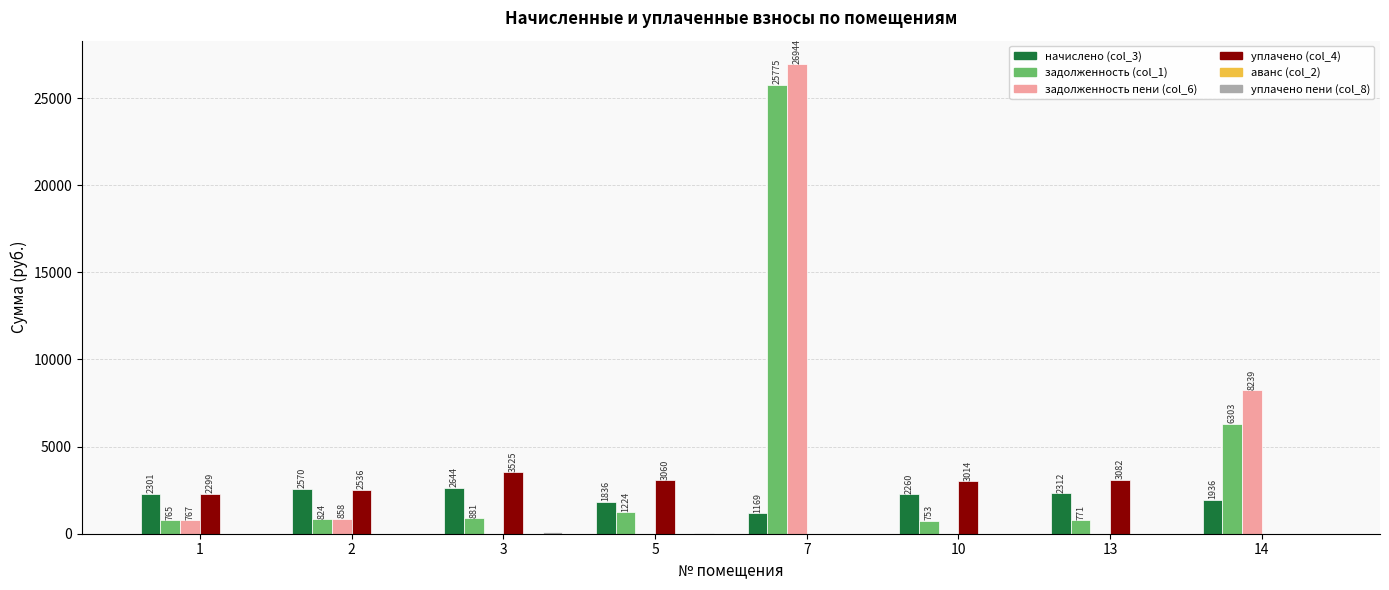

At which category is the sum across all series the highest?

7